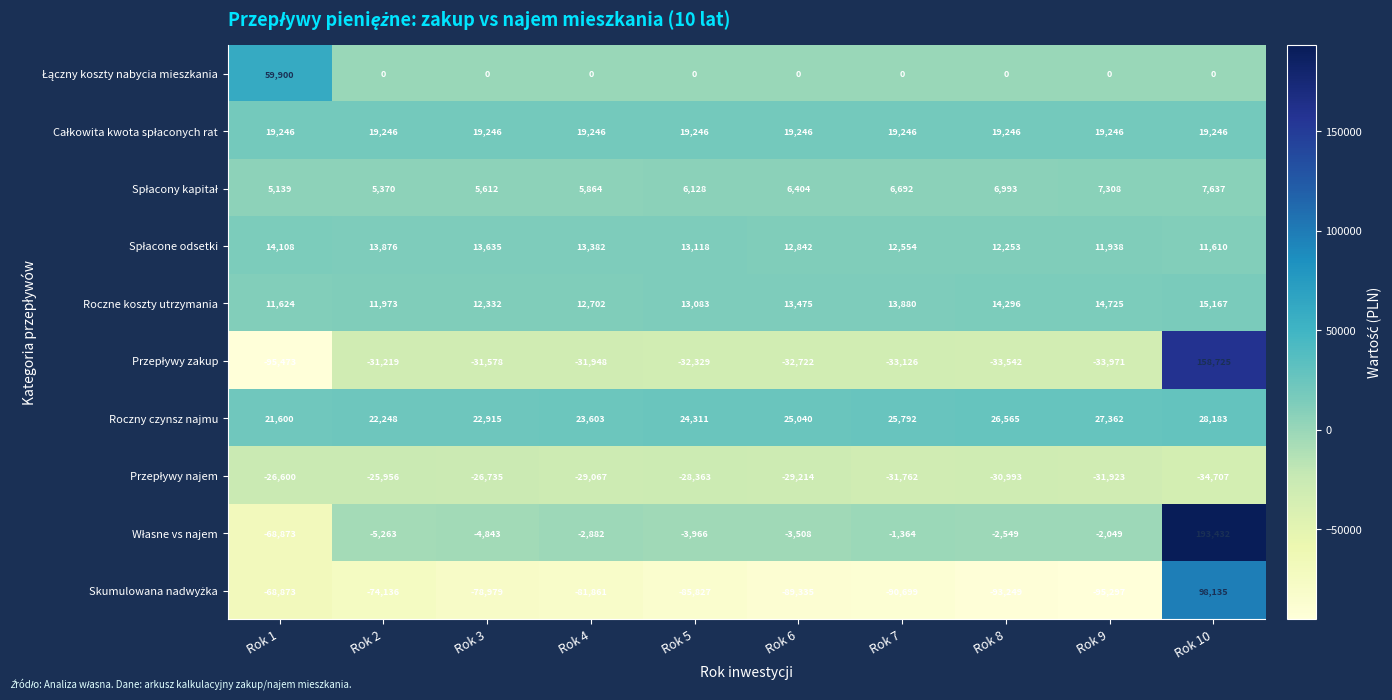

Which series has the largest total across all categories?

Roczny czynsz najmu